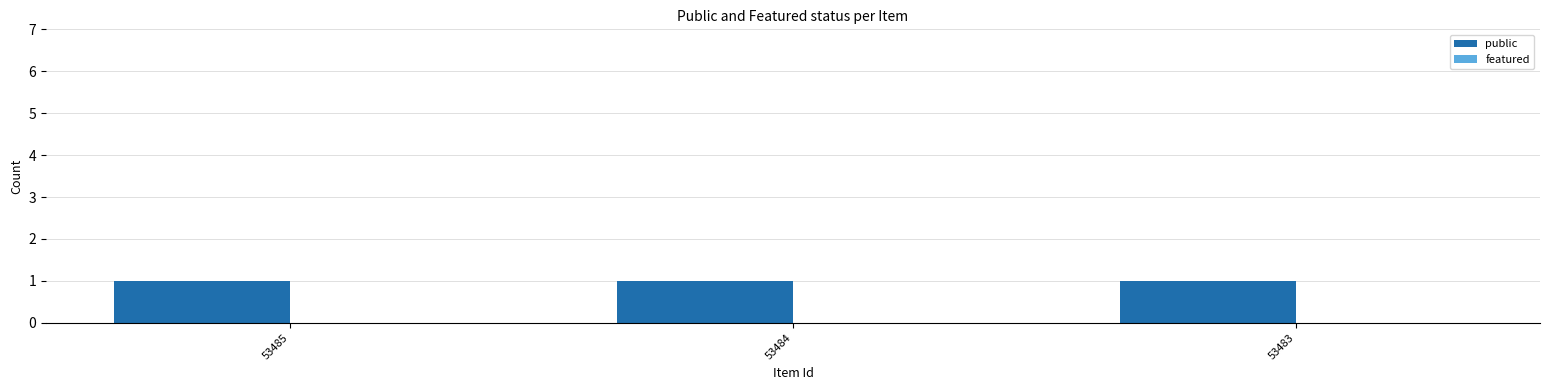

The value of public at 53485 is 1. True or false?

True